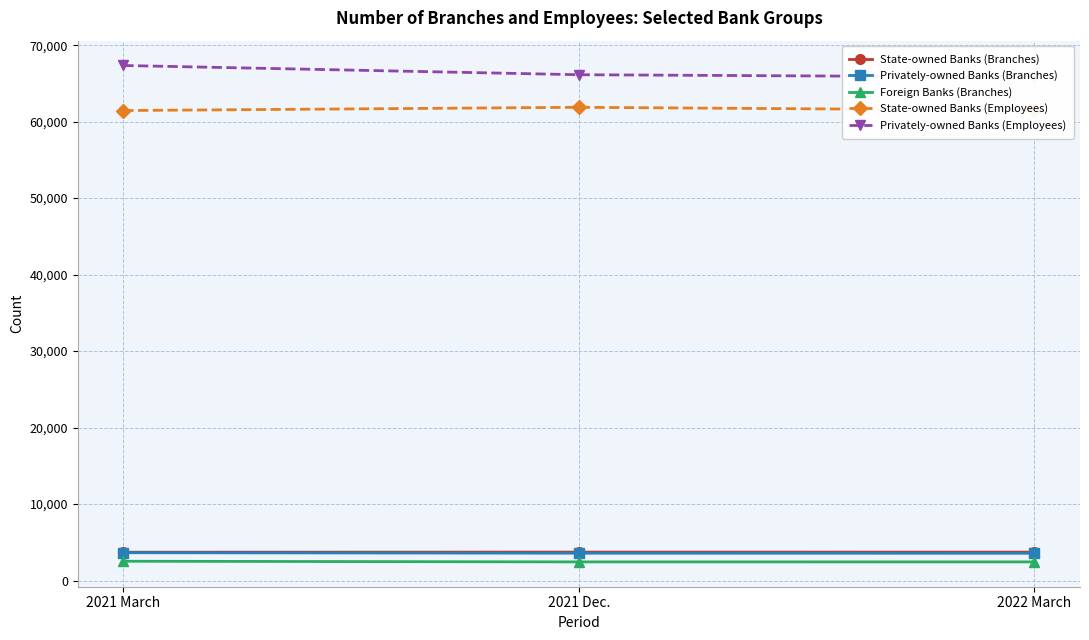

Reading left to right, what are all the values shown in this chart?

State-owned Banks (Branches): 3703	3715	3714
Privately-owned Banks (Branches): 3634	3573	3563
Foreign Banks (Branches): 2519	2434	2436
State-owned Banks (Employees): 61452	61874	61485
Privately-owned Banks (Employees): 67341	66133	65824